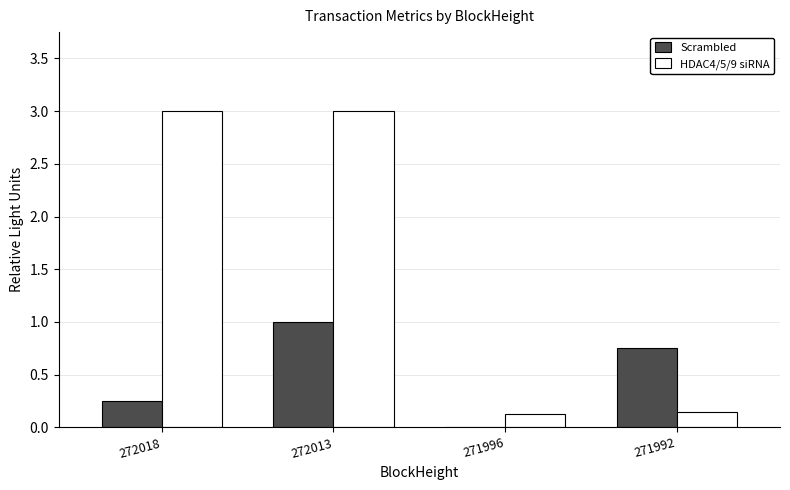

Between 271996 and 271992, which series saw the biggest shift?

Scrambled